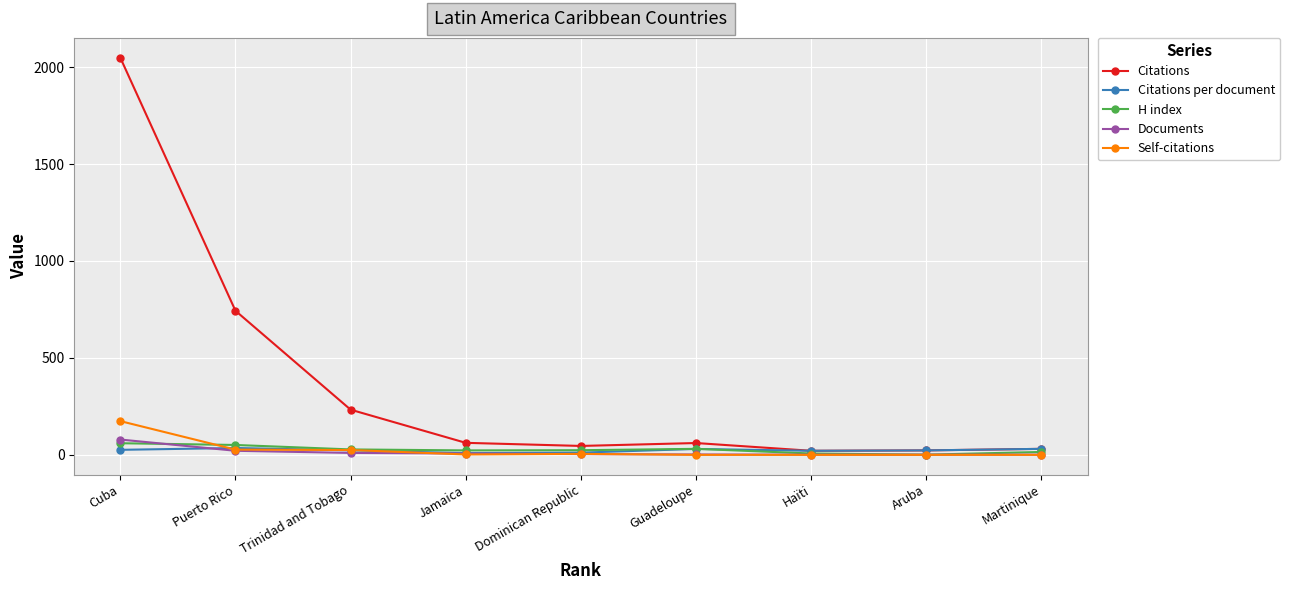

What is the highest value of the Self-citations series?

174.0